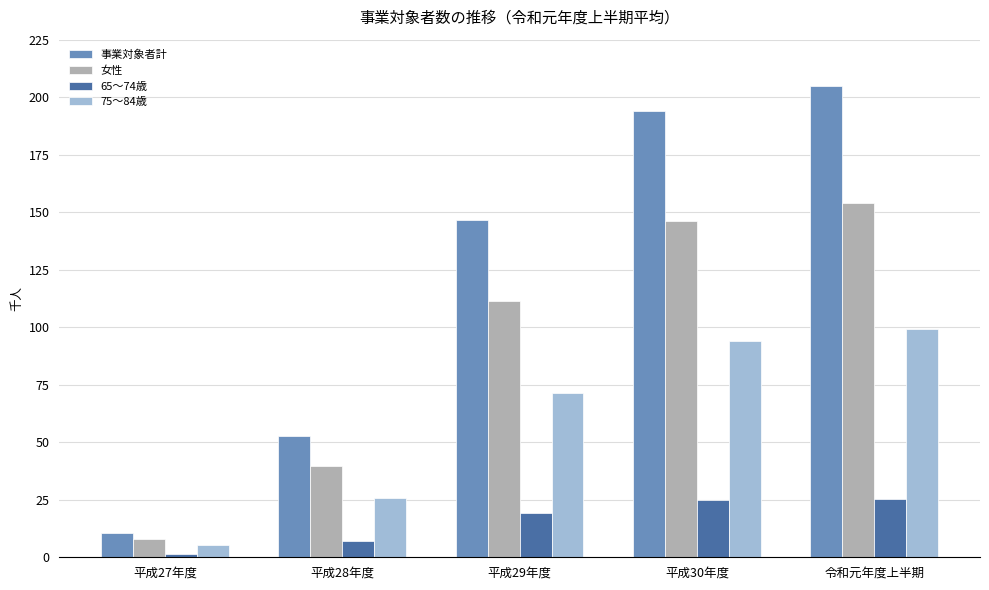

What is the label of the 3rd bar from the left?

平成29年度